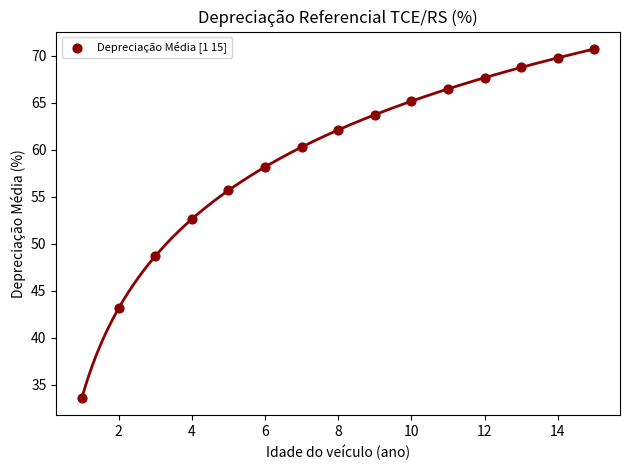

What is the range of Y values (max minus min)?

37.1